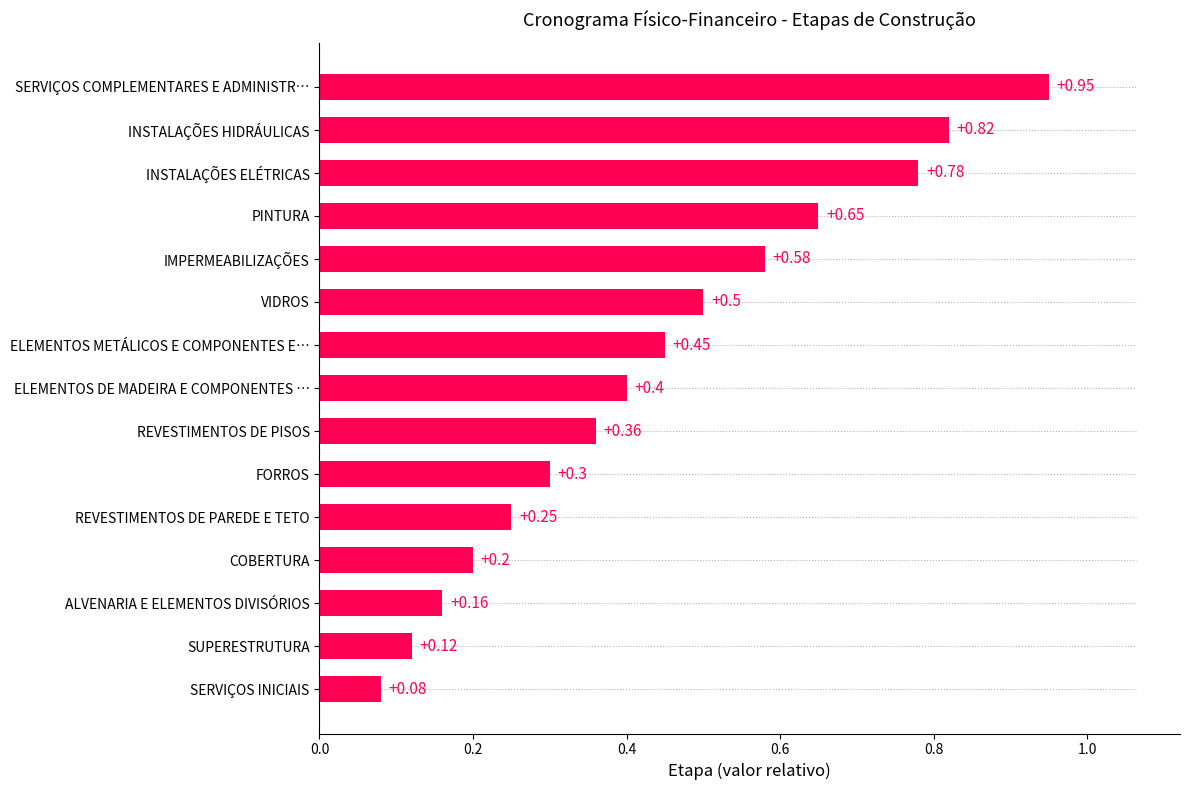

How many distinct data groups are displayed?

1